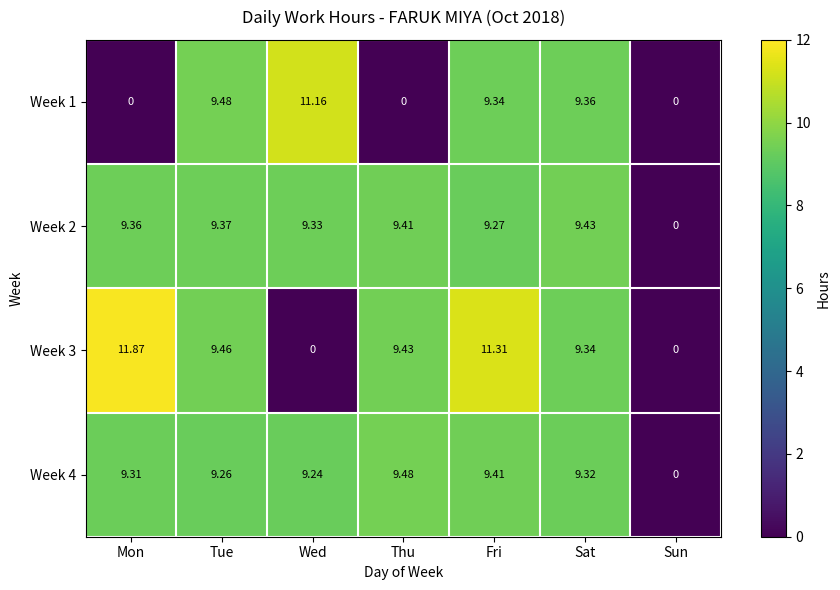

Which series has the largest total across all categories?

Week 2